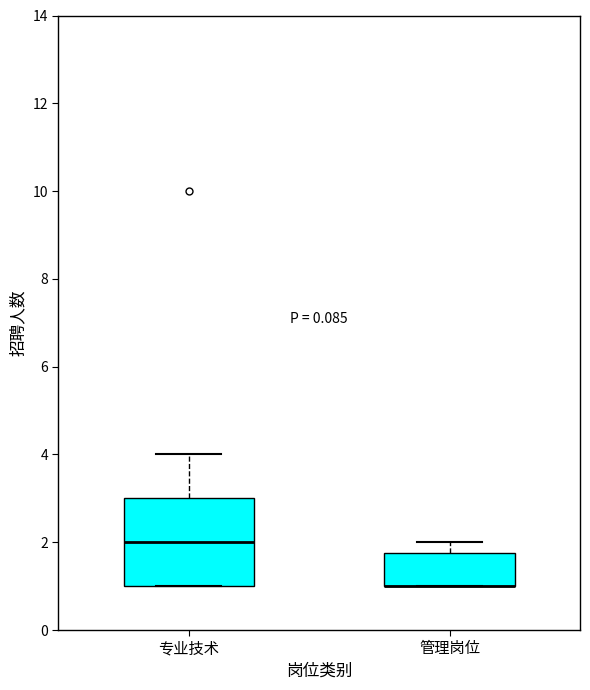

Reading left to right, transcribe this box plot: for each box, give where its median line is, the range the box spans, and where its two whiskers end, as read against the y-axis. The values are not printed on the chart, so give them approximately, as read against the axis.

专业技术: median 2.0, box 1.0 to 3.0, whiskers 1.0 to 4.0
管理岗位: median 1.0 (drawn on the box's lower edge), box 1.0 to 1.8, whiskers 1.0 to 2.0